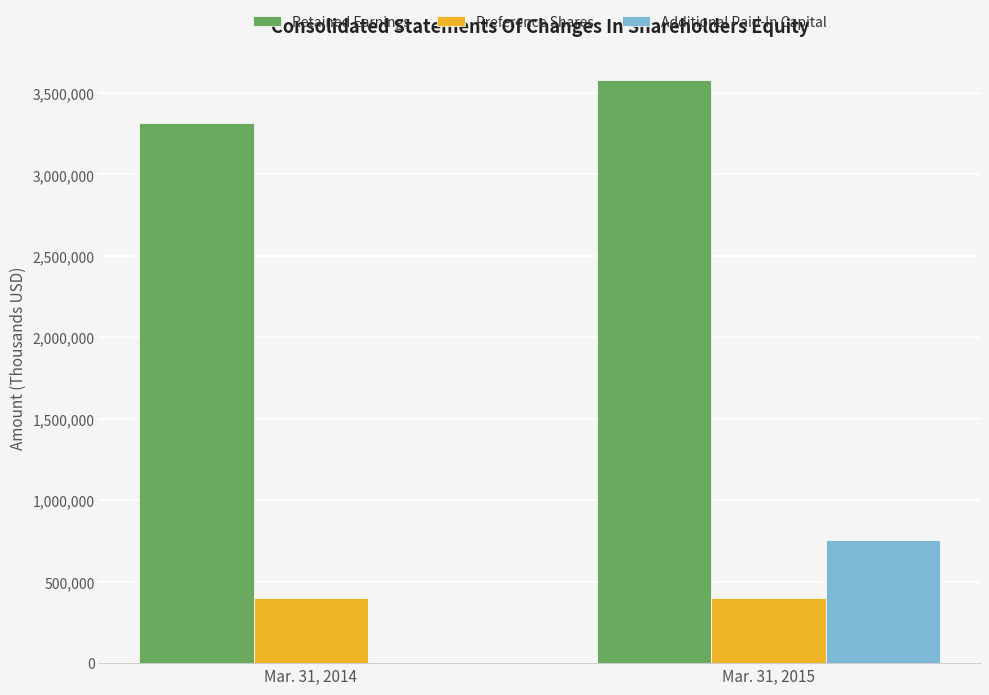

Count the number of data series in this chart.

3